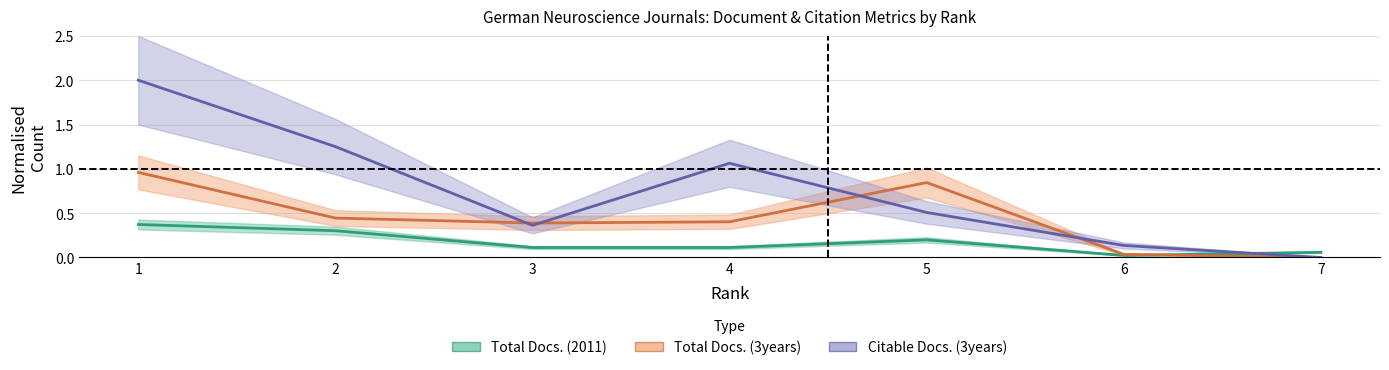

Reading right to left, extract all data points from this chart.

Total Docs. (2011): 0.1	0.0	0.2	0.1	0.1	0.3	0.4
Total Docs. (3years): 0.0	0.0	0.8	0.4	0.4	0.4	1.0
Citable Docs. (3years): 0.0	0.1	0.5	1.1	0.4	1.3	2.0